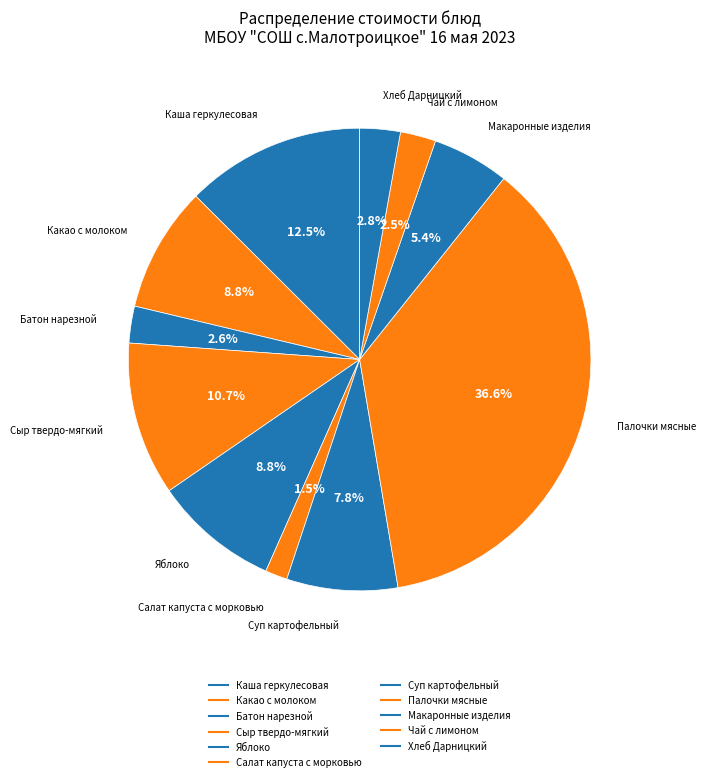

To the nearest percent, what portion does Чай с лимоном represent?

2%